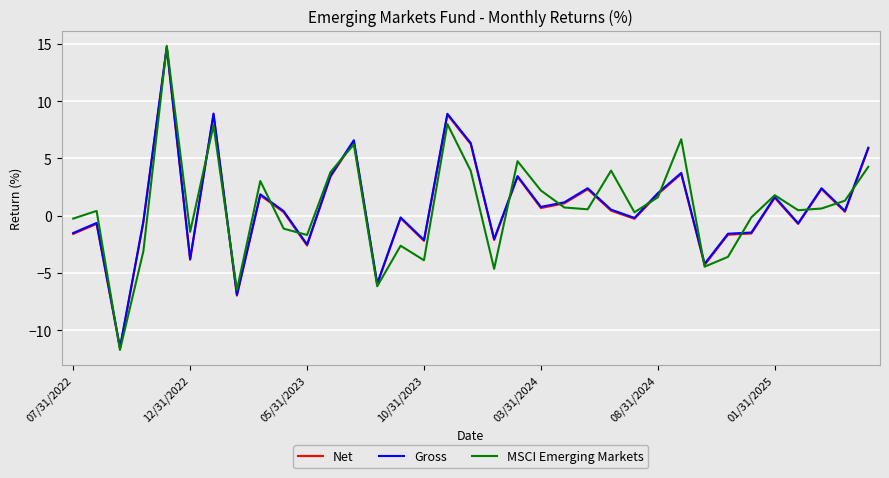

Which series has the widest spread of values?

MSCI Emerging Markets